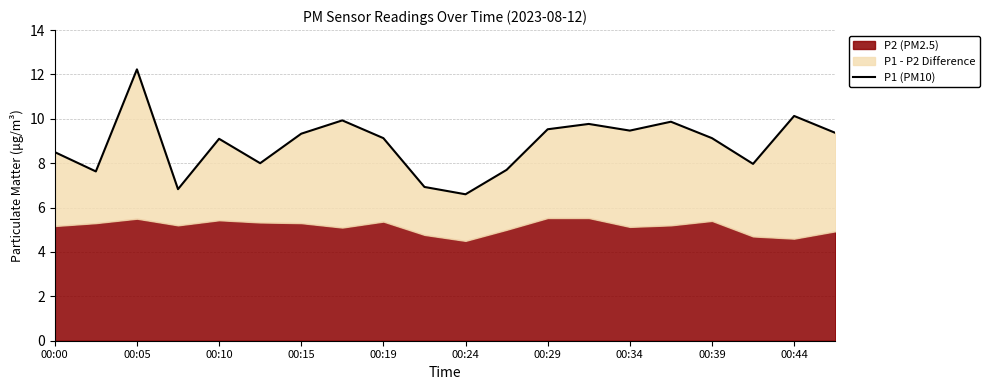

What is the average value?

8.9